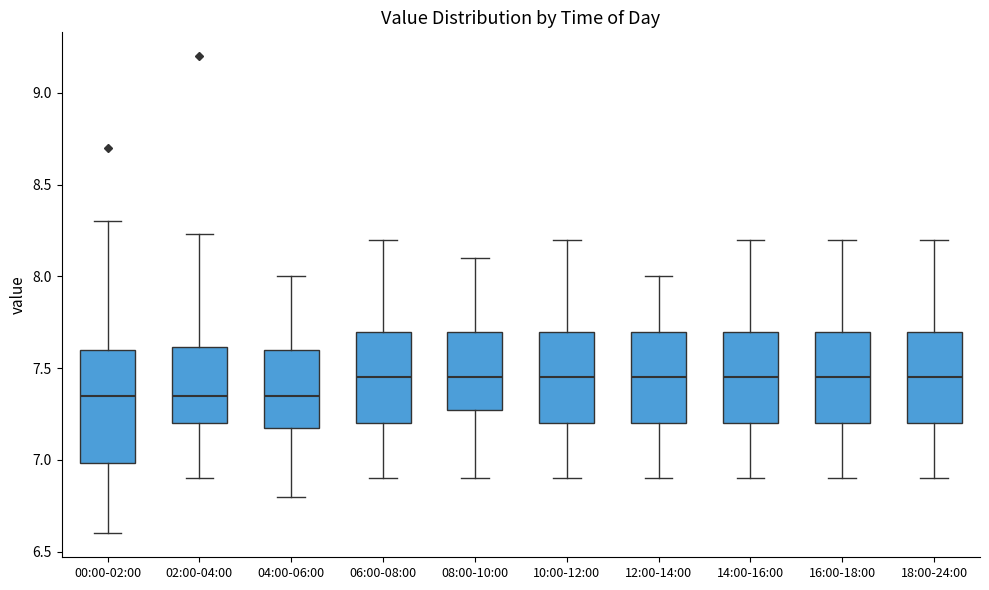

Where does the median line of the box for 02:00-04:00 sit on the y-axis? The values are not printed on the chart, so give them approximately, as read against the axis.

7.35